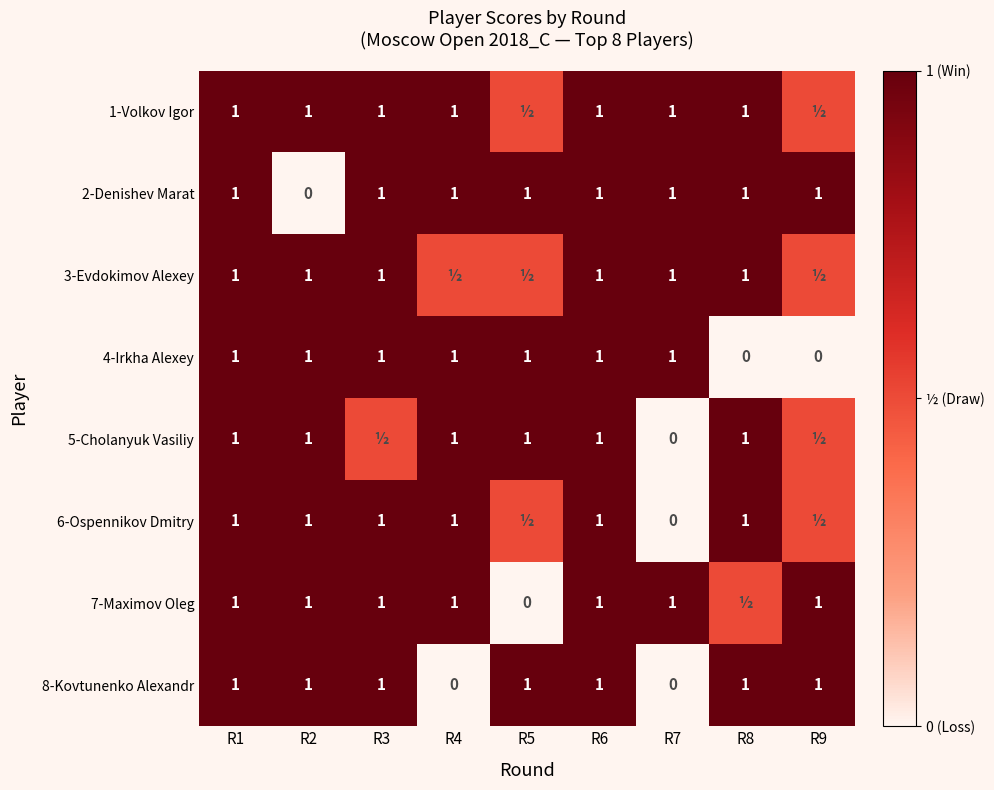

Which has a higher value, R9 or R2?

R2